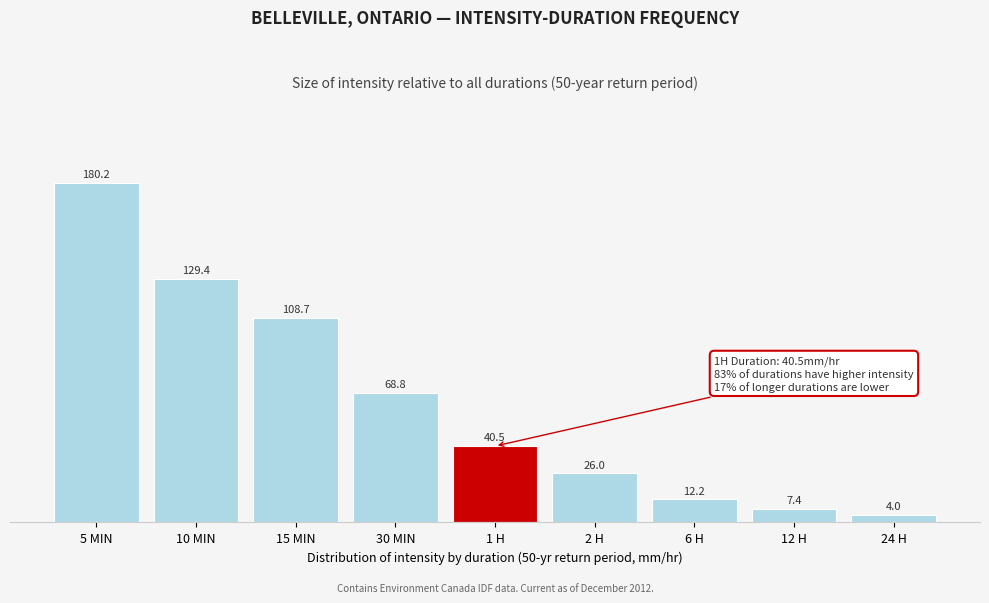

Reading left to right, list all the values displayed in this chart.

5 MIN=180.2	10 MIN=129.4	15 MIN=108.7	30 MIN=68.8	1 H=40.5	2 H=26.0	6 H=12.2	12 H=7.4	24 H=4.0